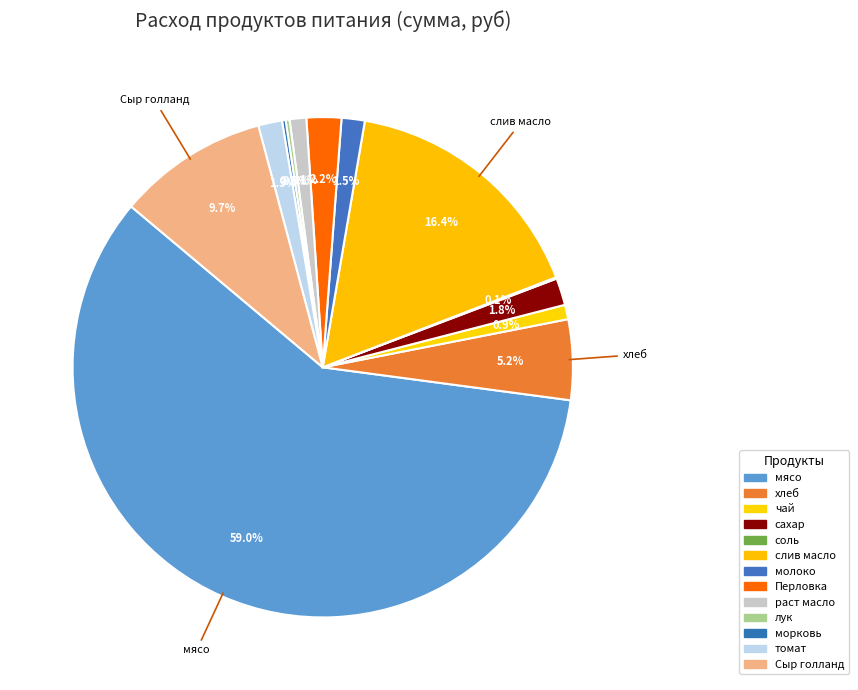

Does хлеб represent more than half of the total?

No